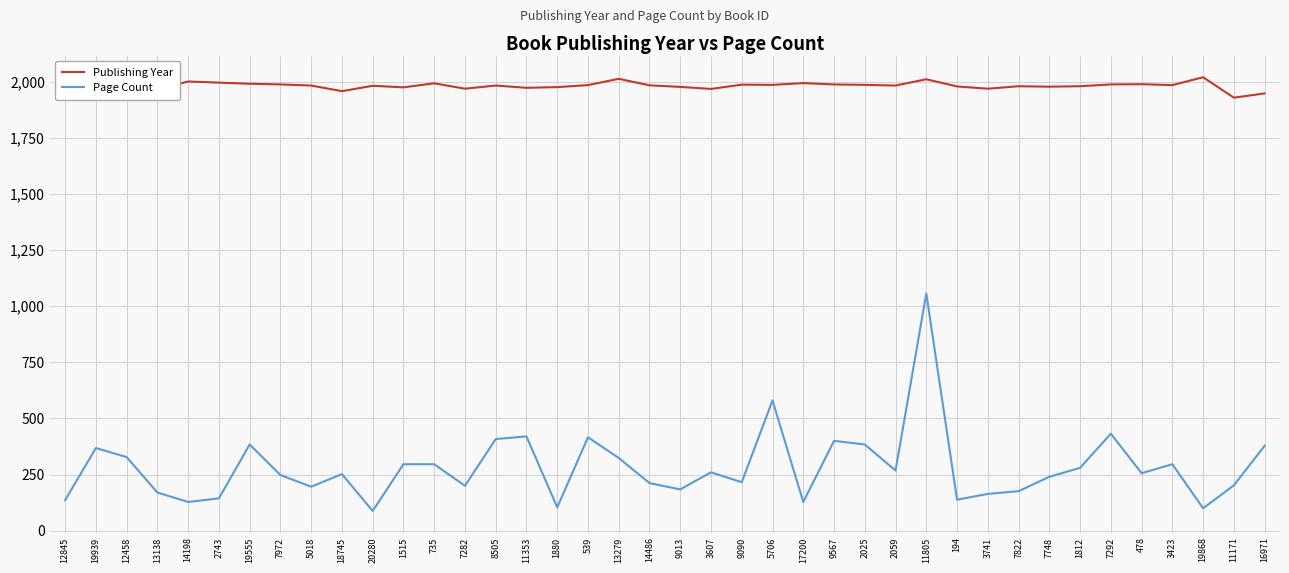

What is the difference between the maximum and minimum values in the Publishing Year series?

91